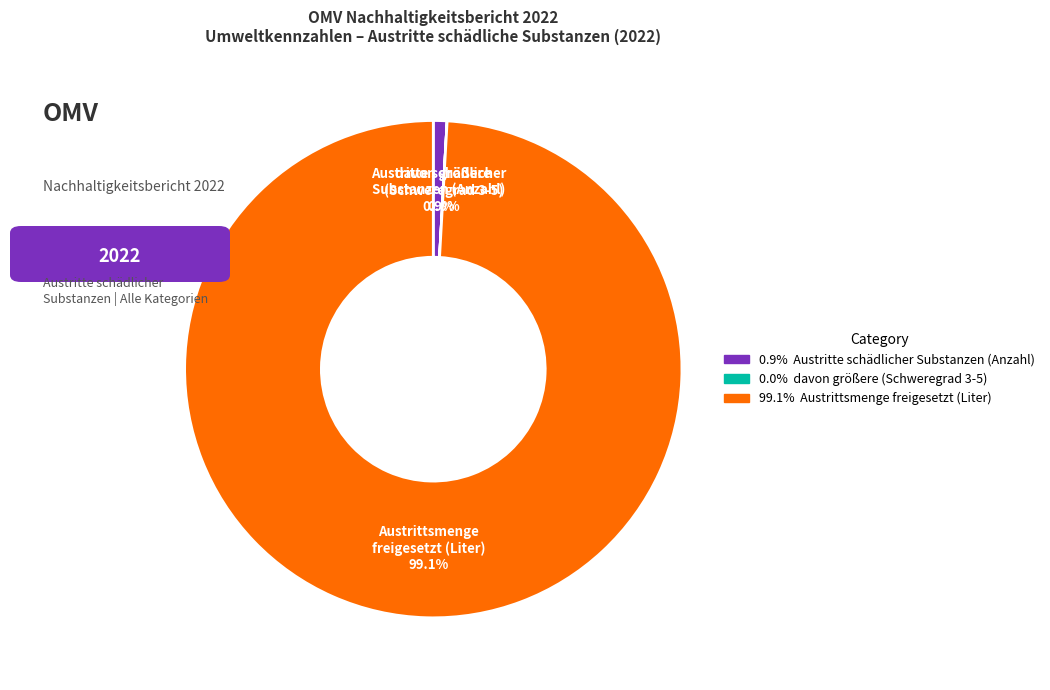

What percentage is NOT represented by Austritte schädlicher Substanzen (Anzahl)?

99.1%